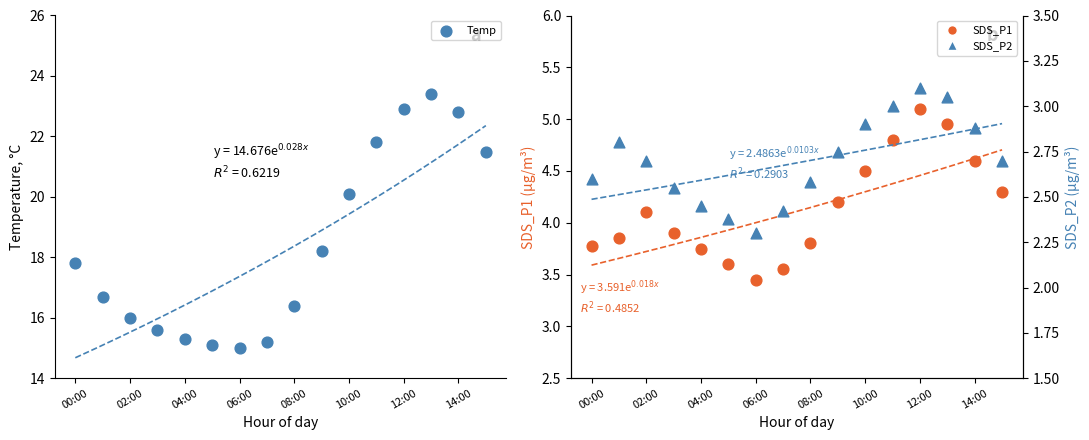

What are all the series names shown in the legend?

Temp, SDS_P1, SDS_P2